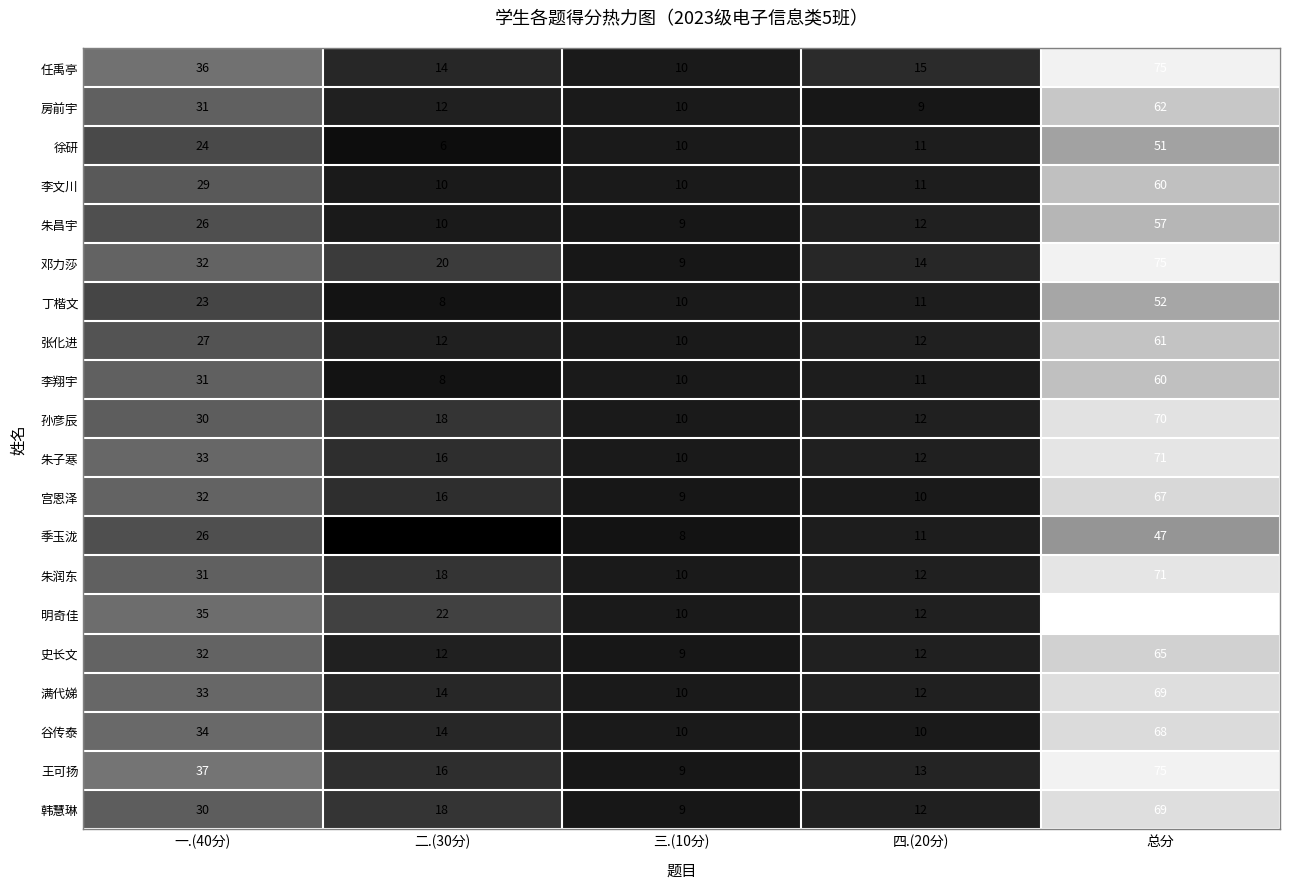

Which series has the largest range (max minus min)?

明奇佳